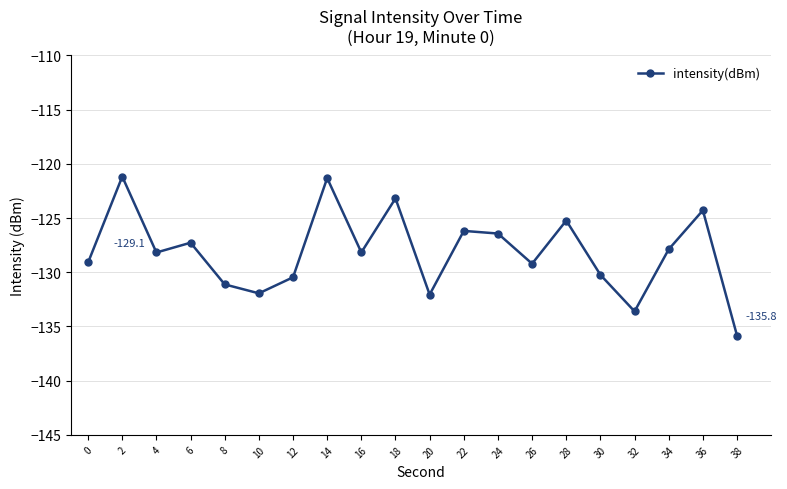

Does the chart have visible grid lines?

Yes